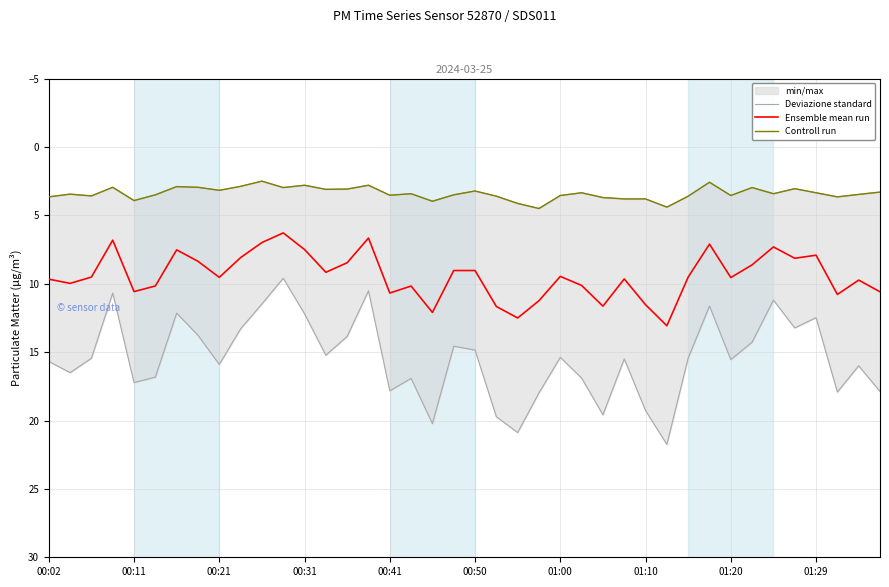

What is the maximum value for Ensemble mean run?

13.1